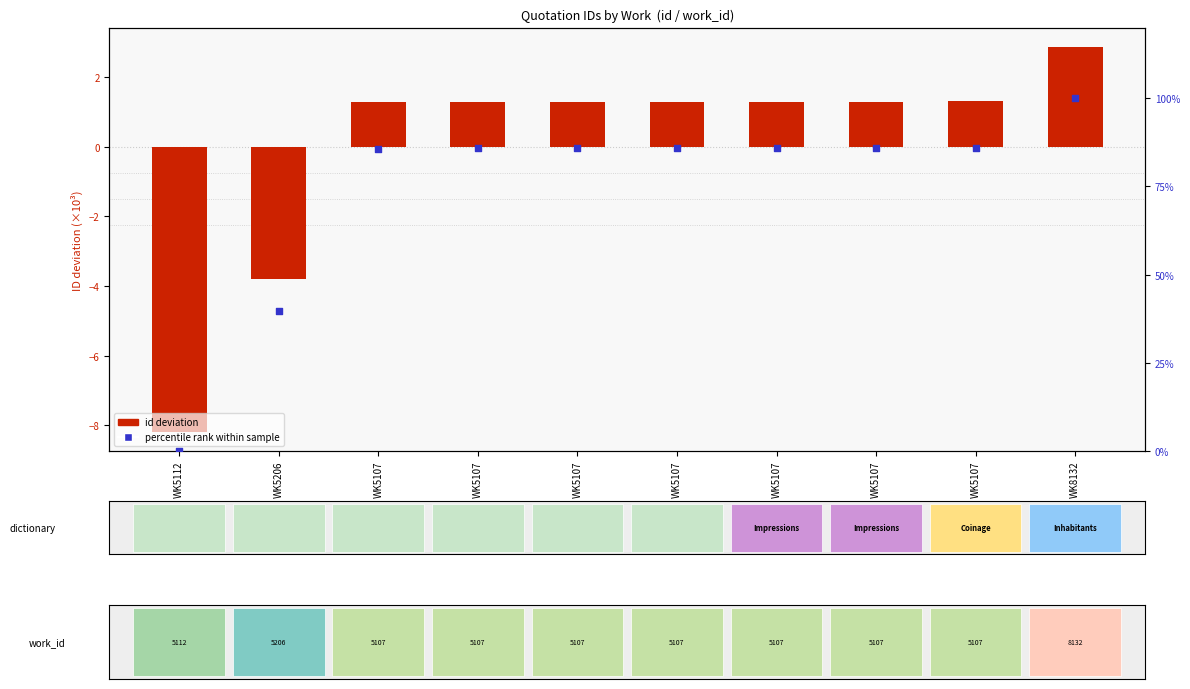

Which series has the largest total across all categories?

percentile rank within sample